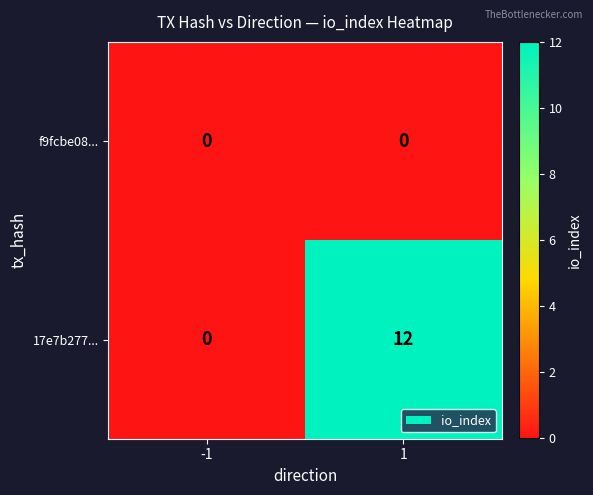

Reading right to left, list all the values displayed in this chart.

f9fcbe08...: 0	0
17e7b277...: 12	0